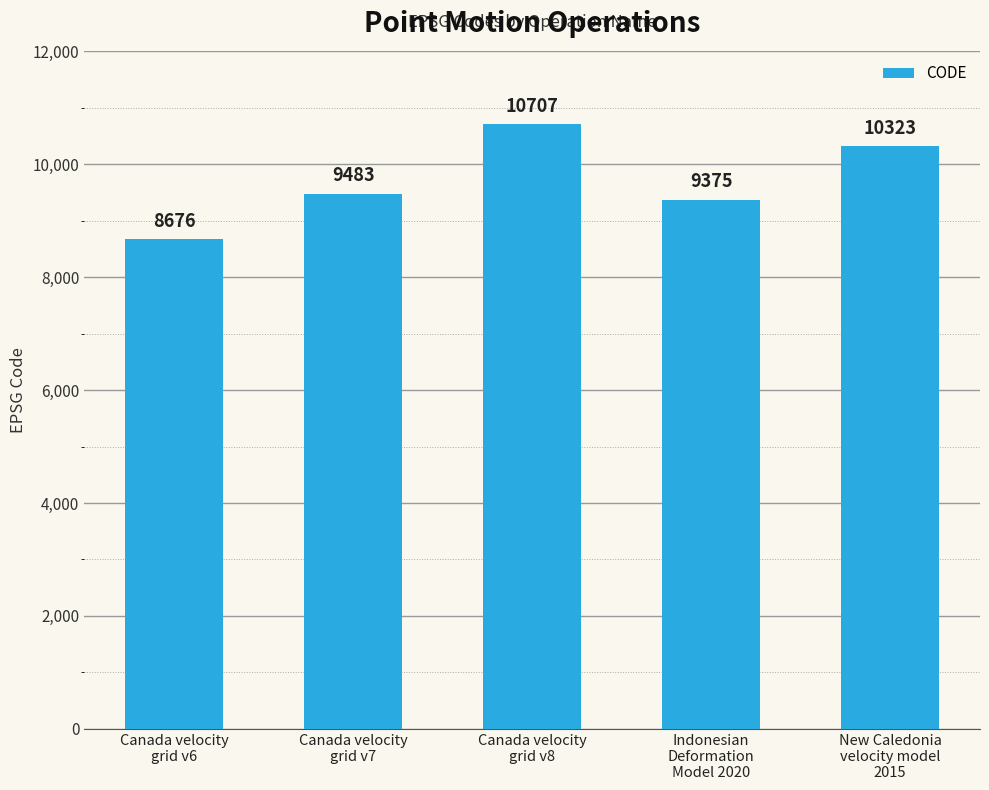

What is the smallest value displayed?

8676